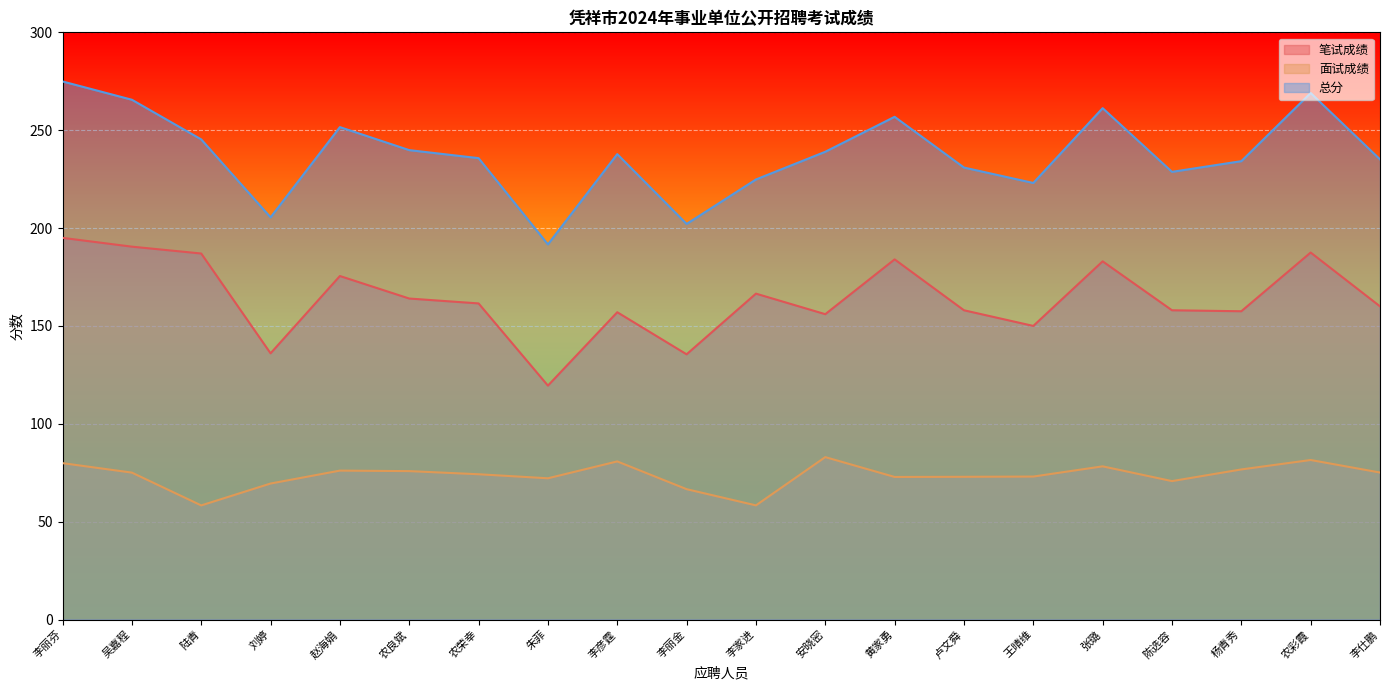

Count the number of data series in this chart.

3